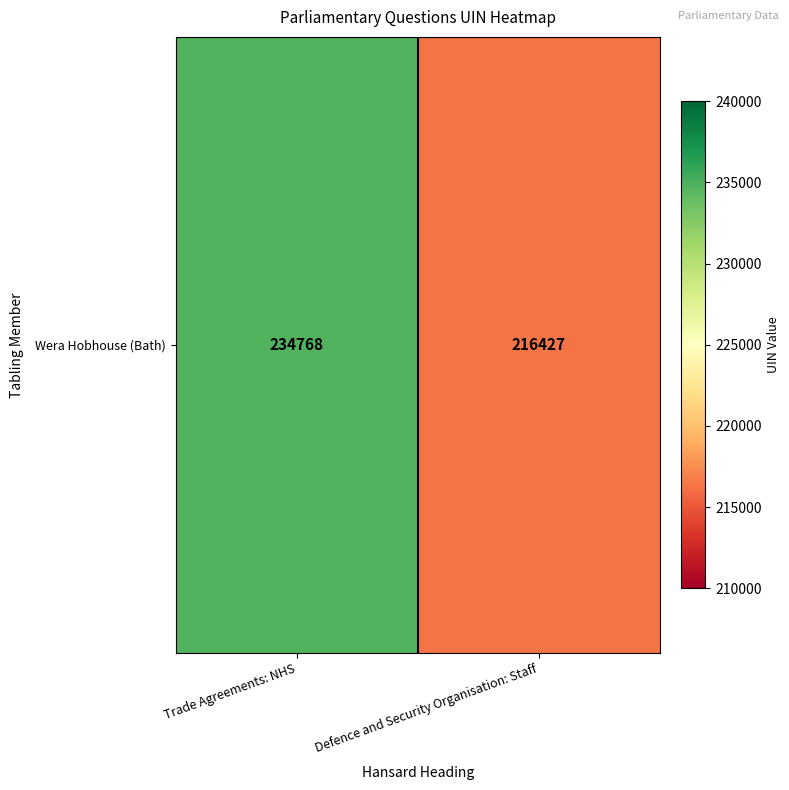

Reading left to right, extract all data points from this chart.

Trade Agreements: NHS=234768	Defence and Security Organisation: Staff=216427